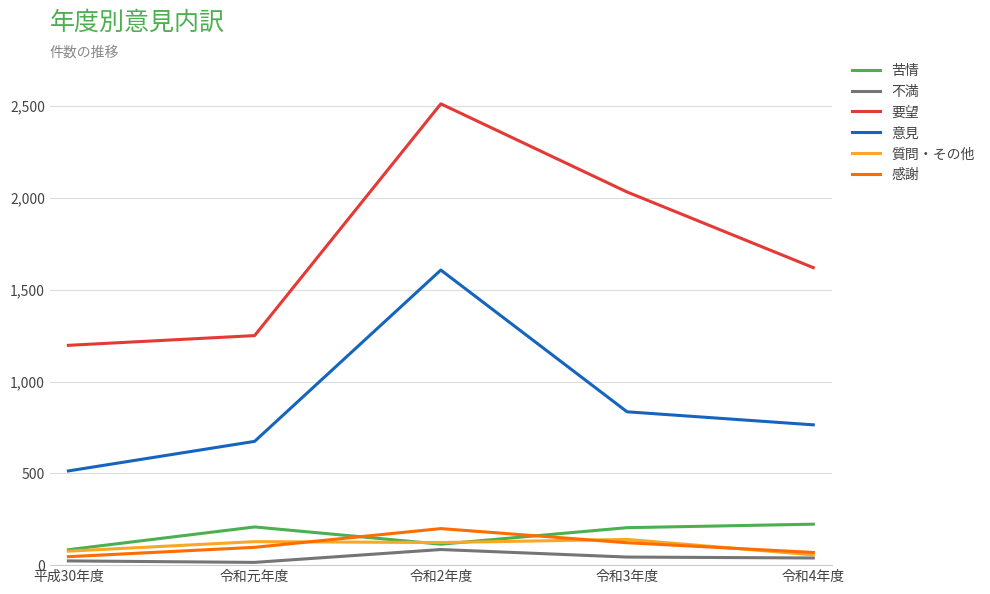

What is the highest value of the 質問・その他 series?

140